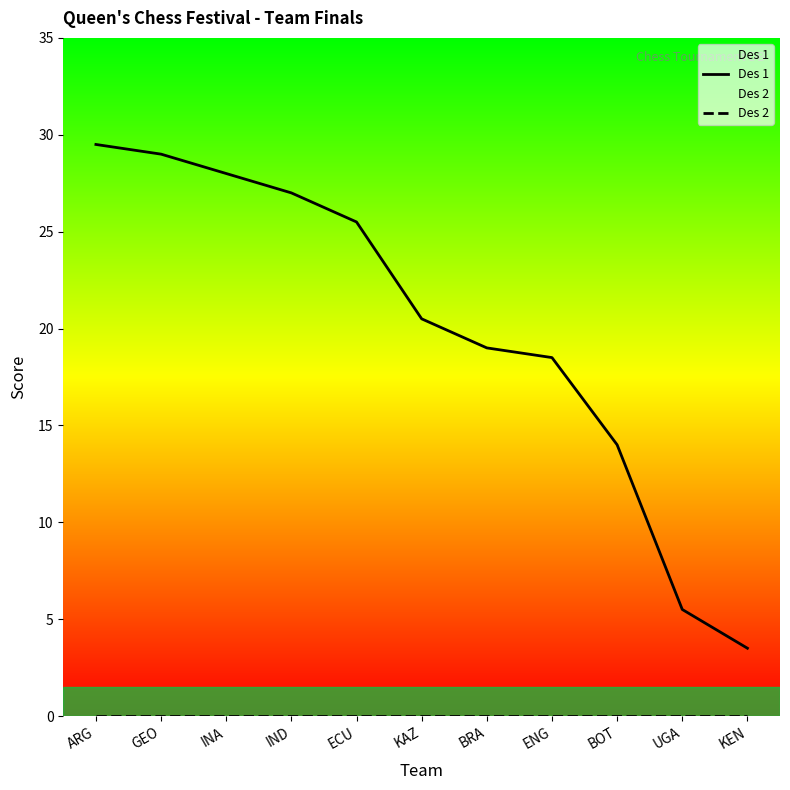

Which category has the highest value across all series?

ARG